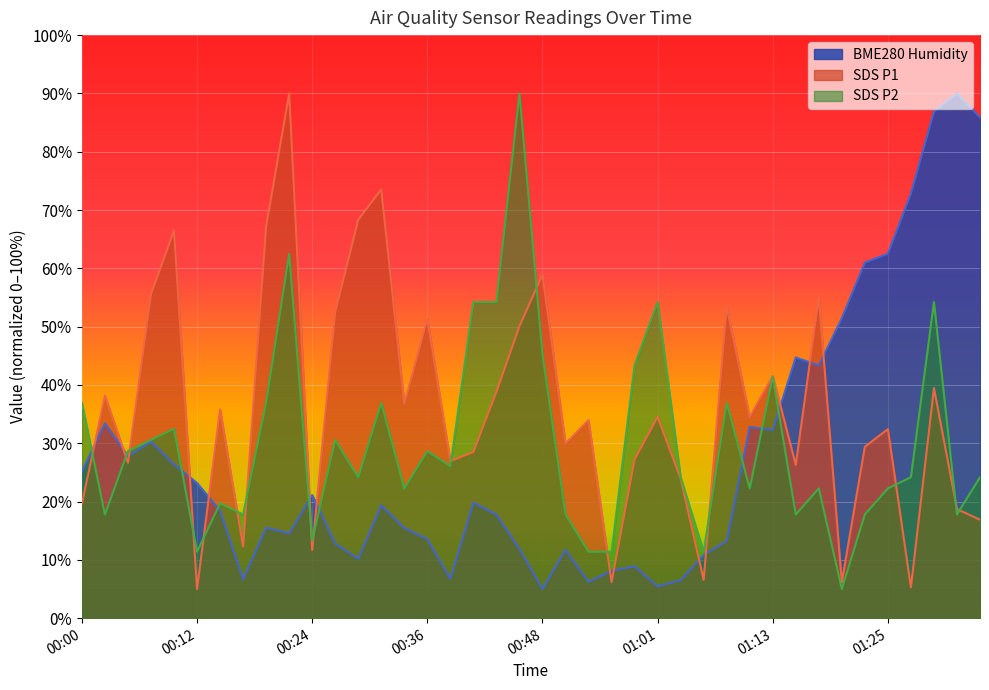

Which series ends up on top after the final intersection of SDS_P1 and BME280_humidity?

BME280_humidity